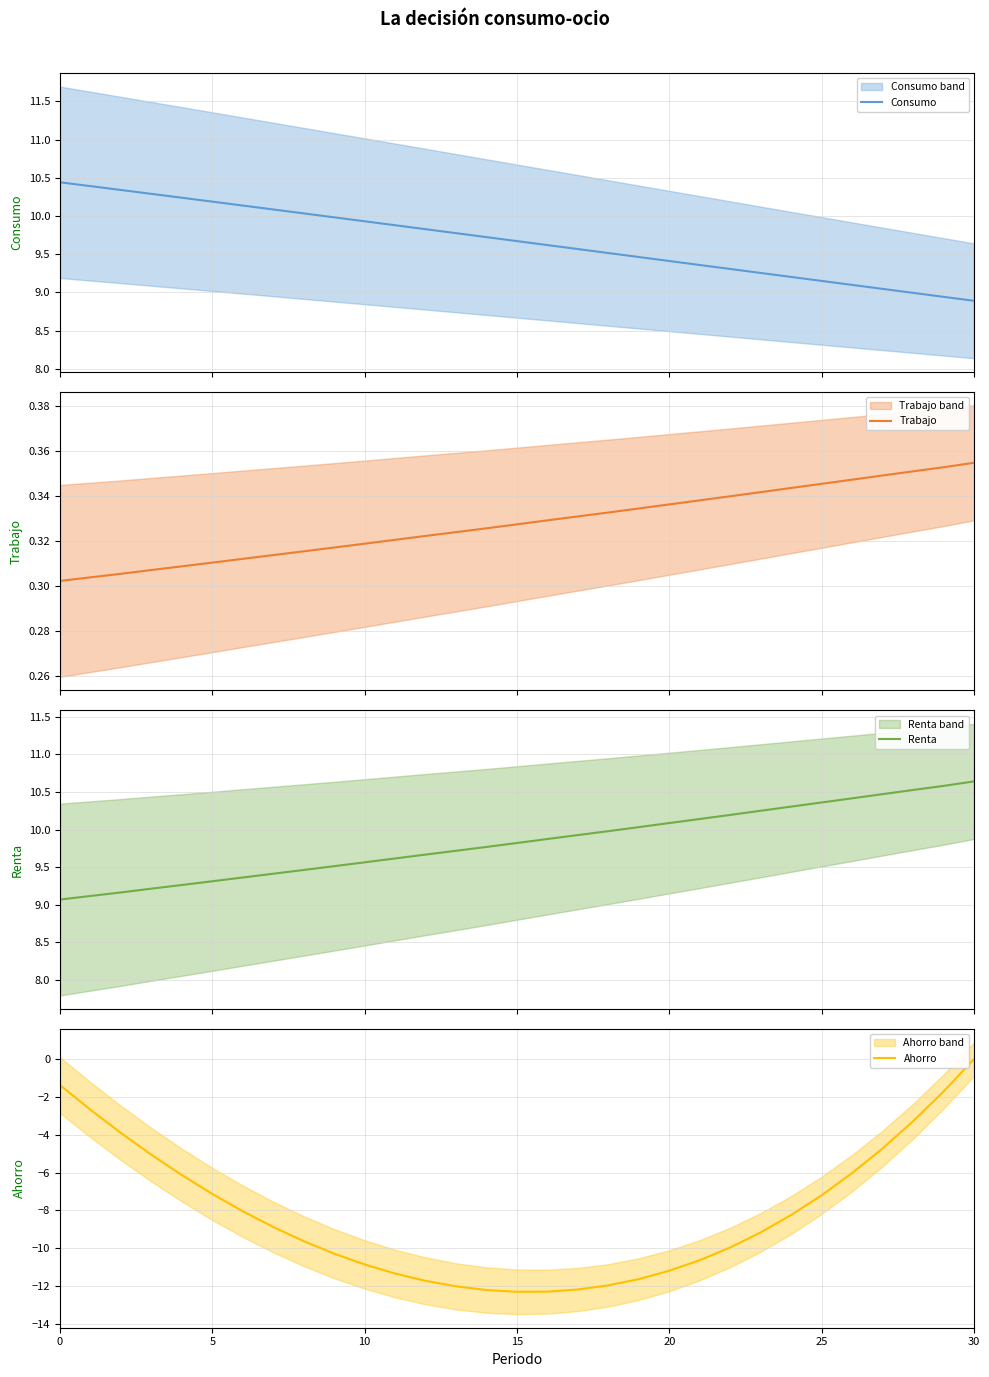

True or false: Trabajo has a value of 0.3 at 22.

True